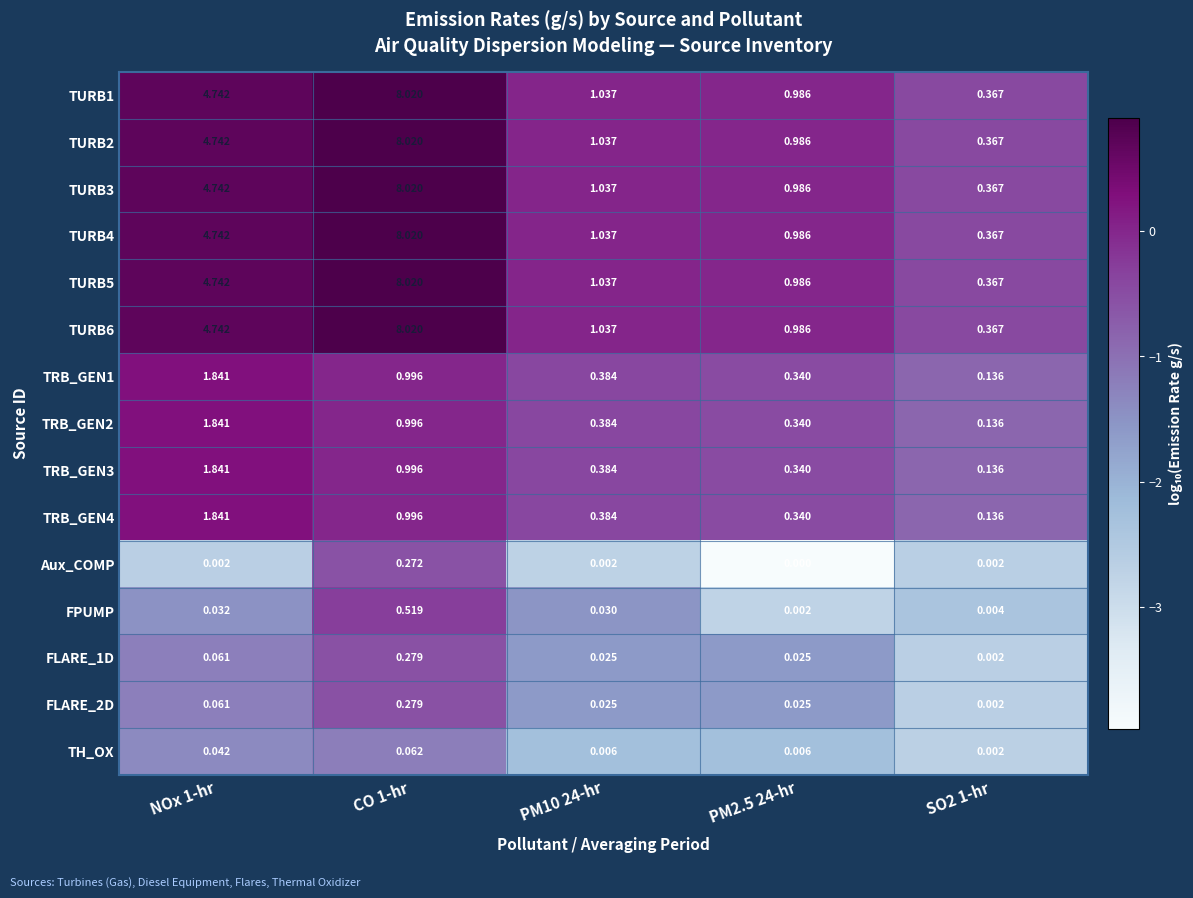

Is the value of Aux_COMP at PM2.5 24-hr greater than the value of TURB6 at CO 1-hr?

No